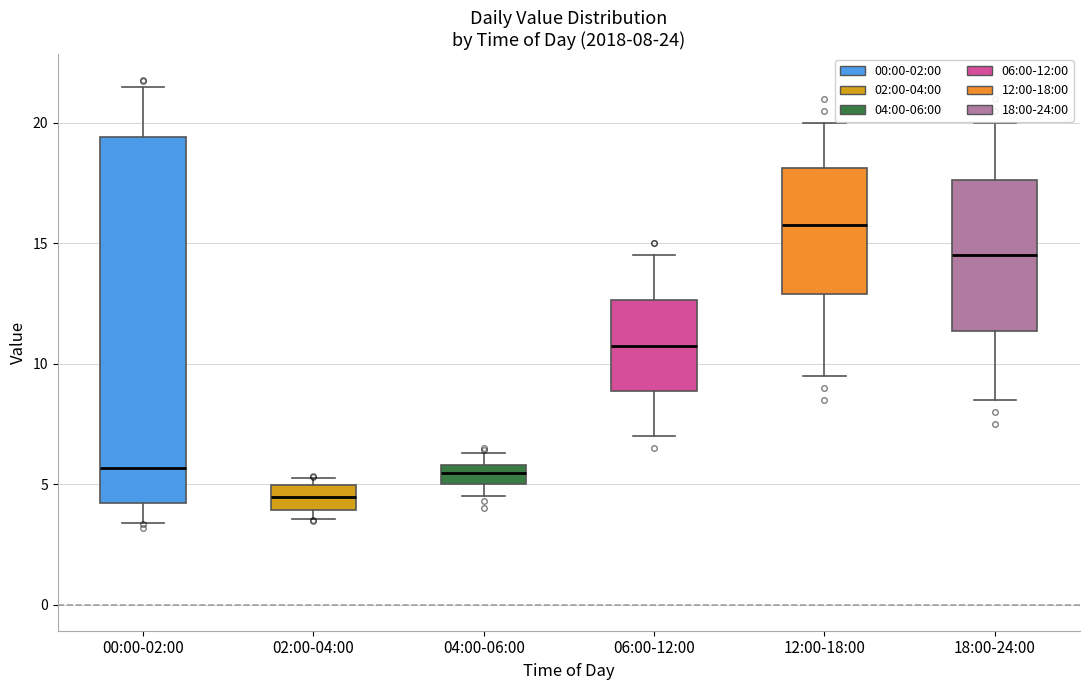

Which box has the lowest median line?

02:00-04:00